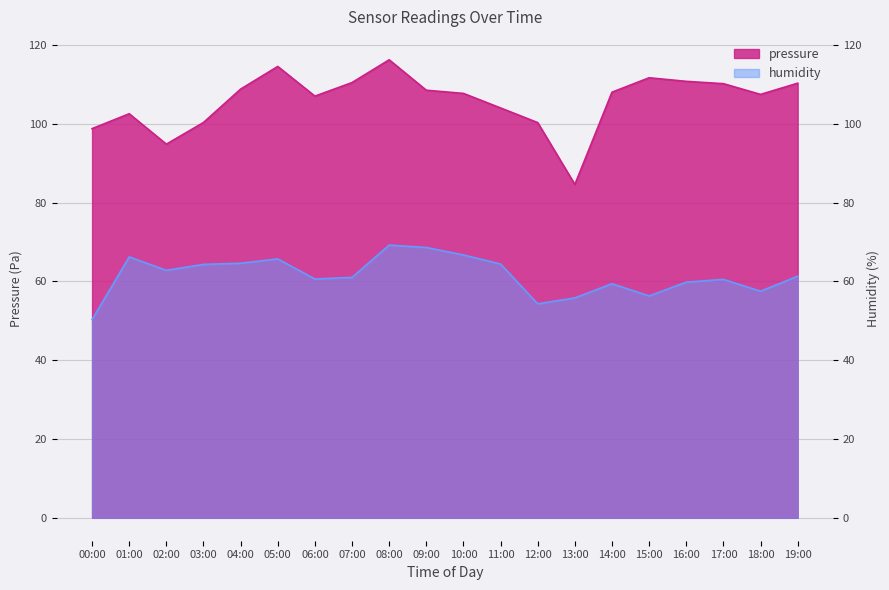

What position from the right is 10:00?

10